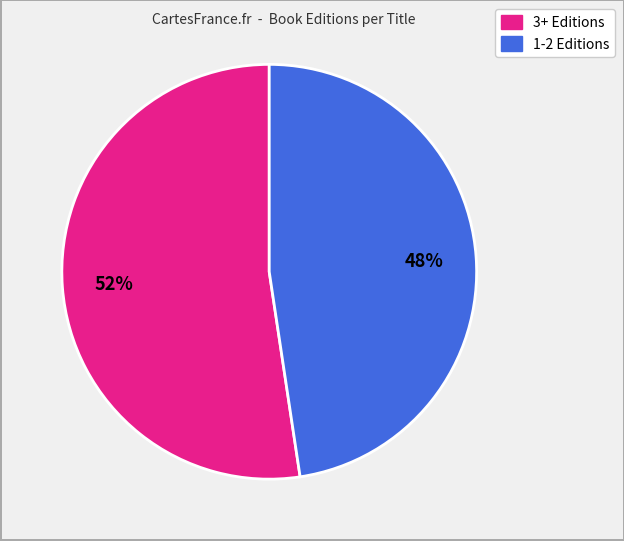

Is there a majority slice in this chart?

Yes